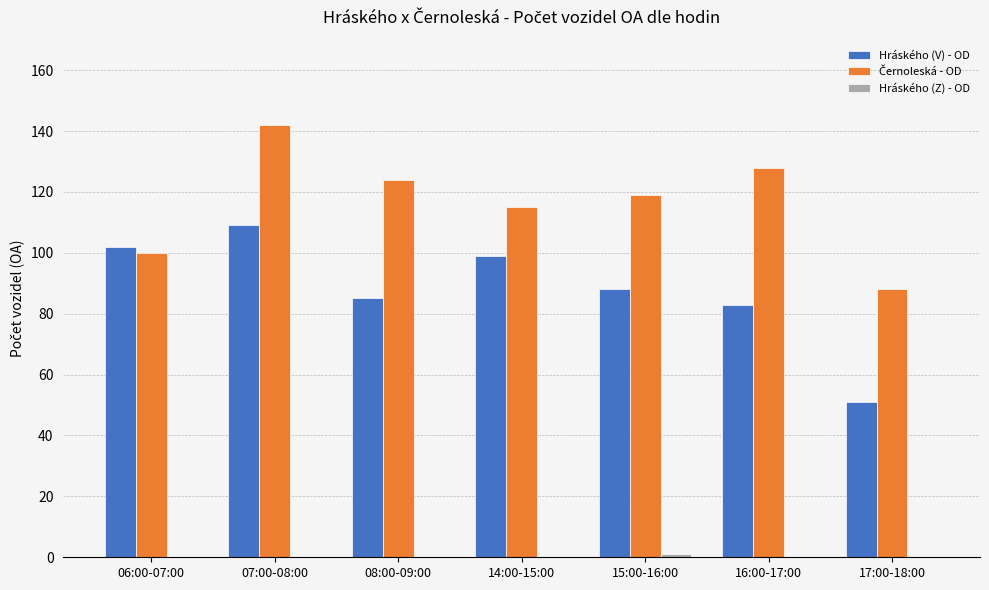

Between 07:00-08:00 and 08:00-09:00, which series saw the biggest shift?

Hráského (V) - OD